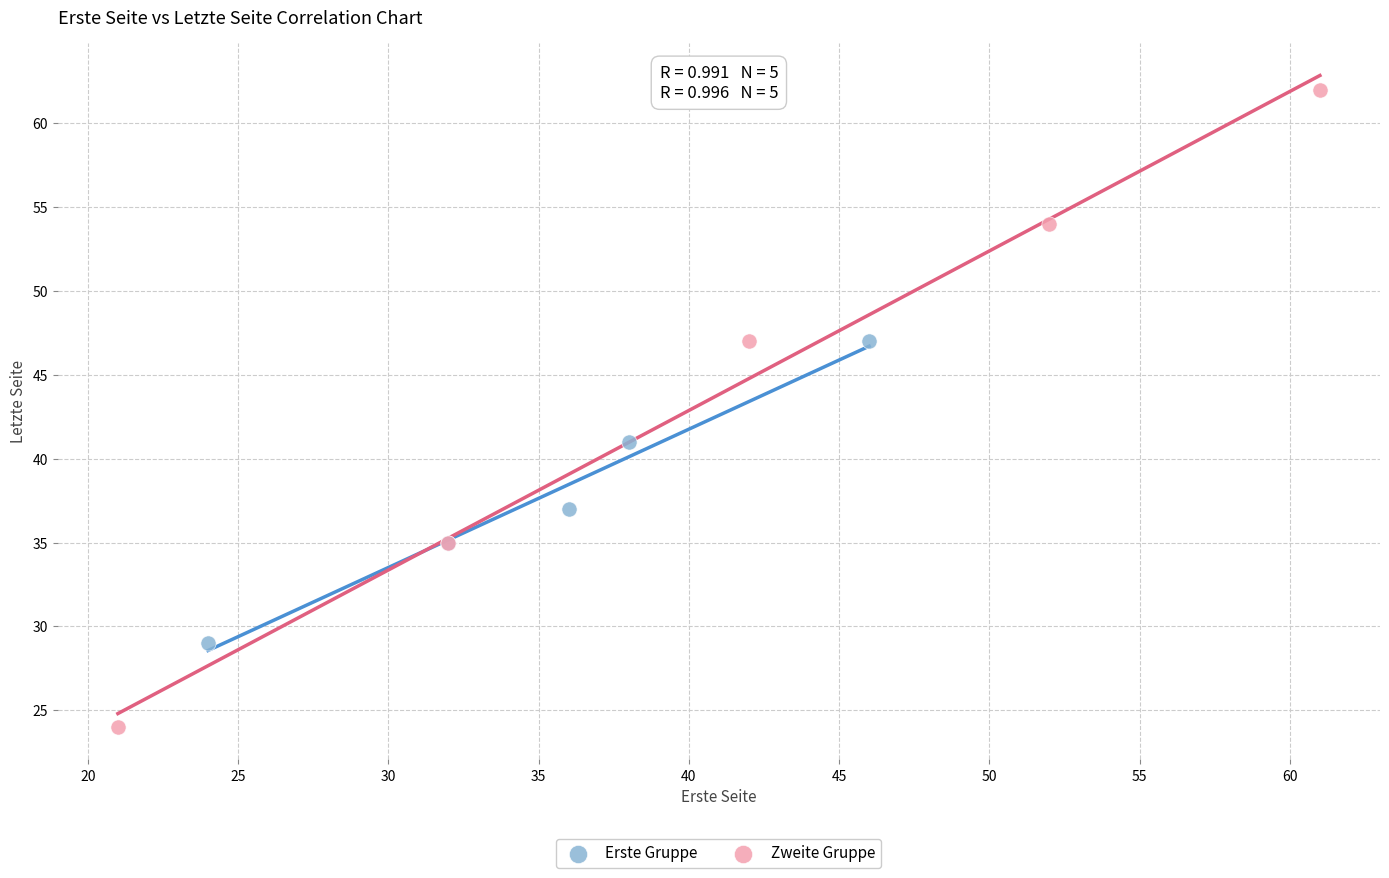

Which series has the widest spread of Y values?

Zweite Gruppe